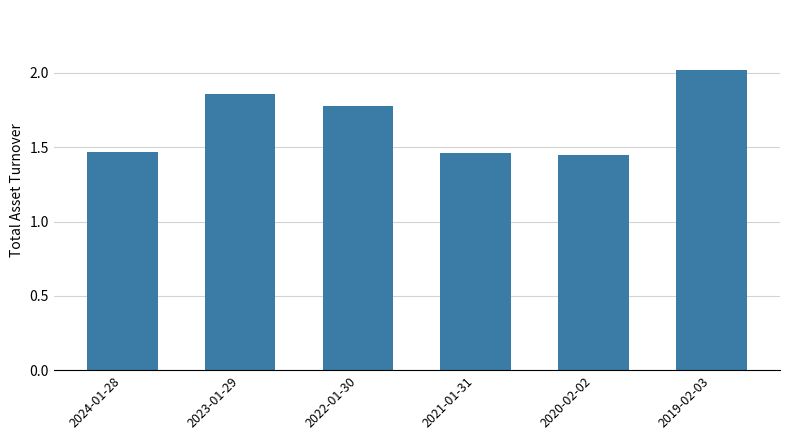

What is the label of the 1st bar from the right?

2019-02-03